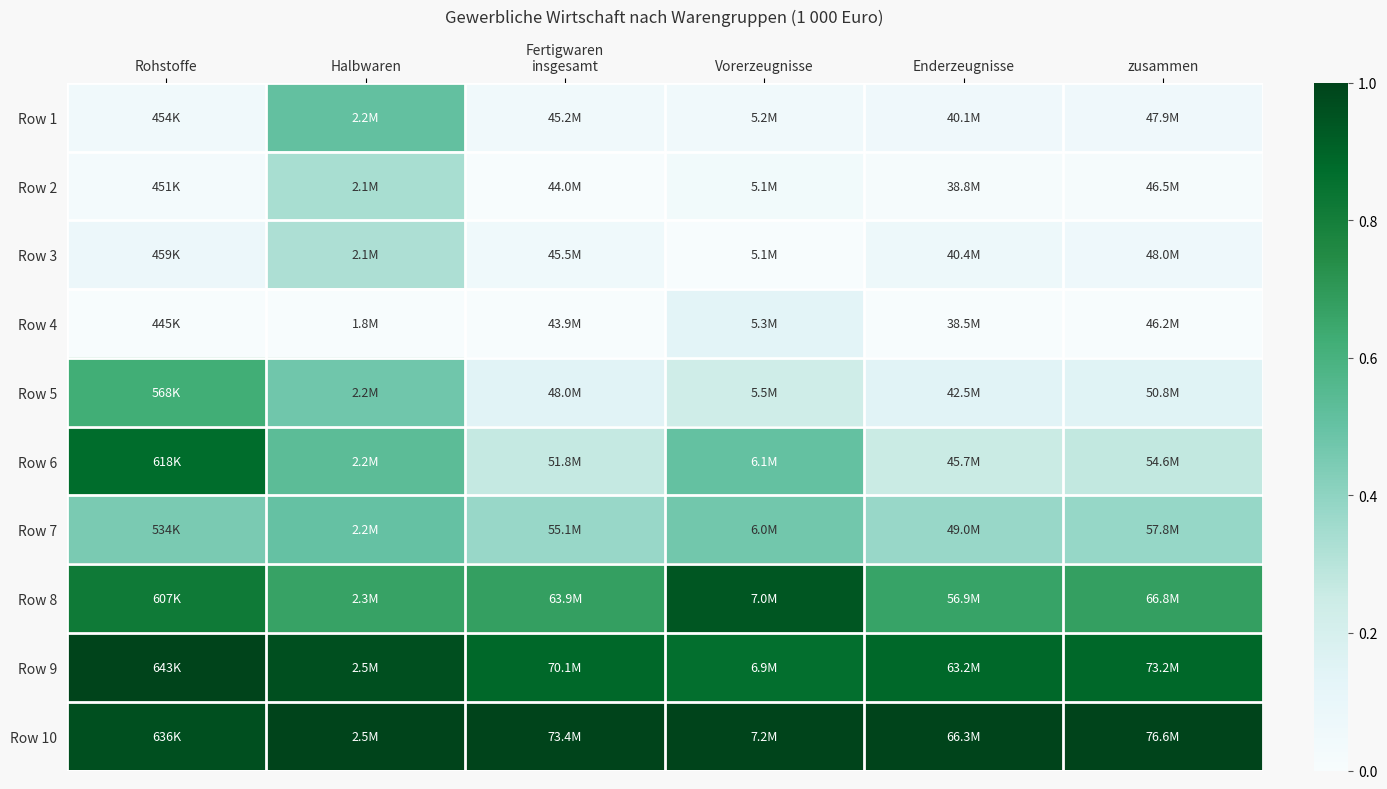

At how many categories does at least one series exceed 0?

6